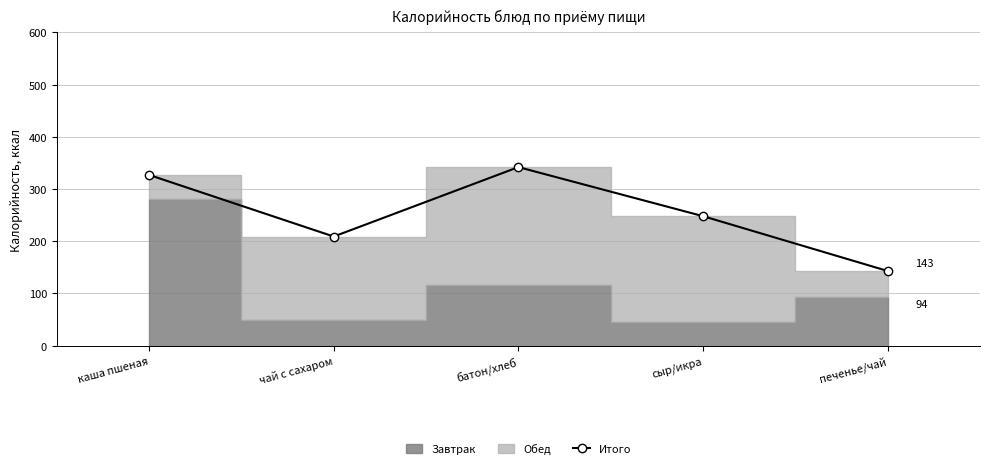

Reading right to left, what are all the values shown in this chart?

143	248	342	209	327